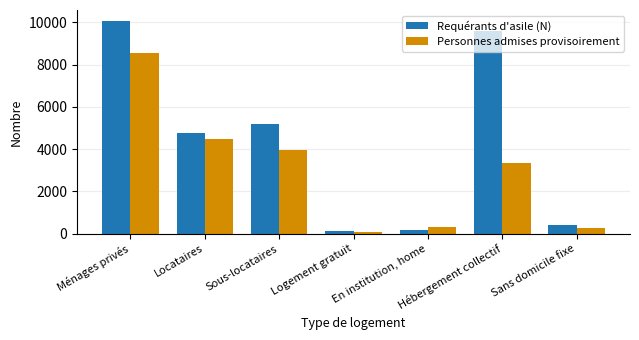

How many bars are there in total?

14